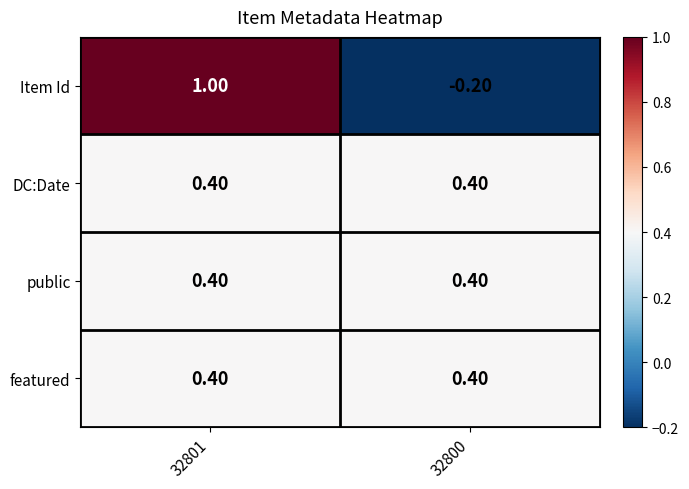

At which category is the sum across all series the highest?

32801